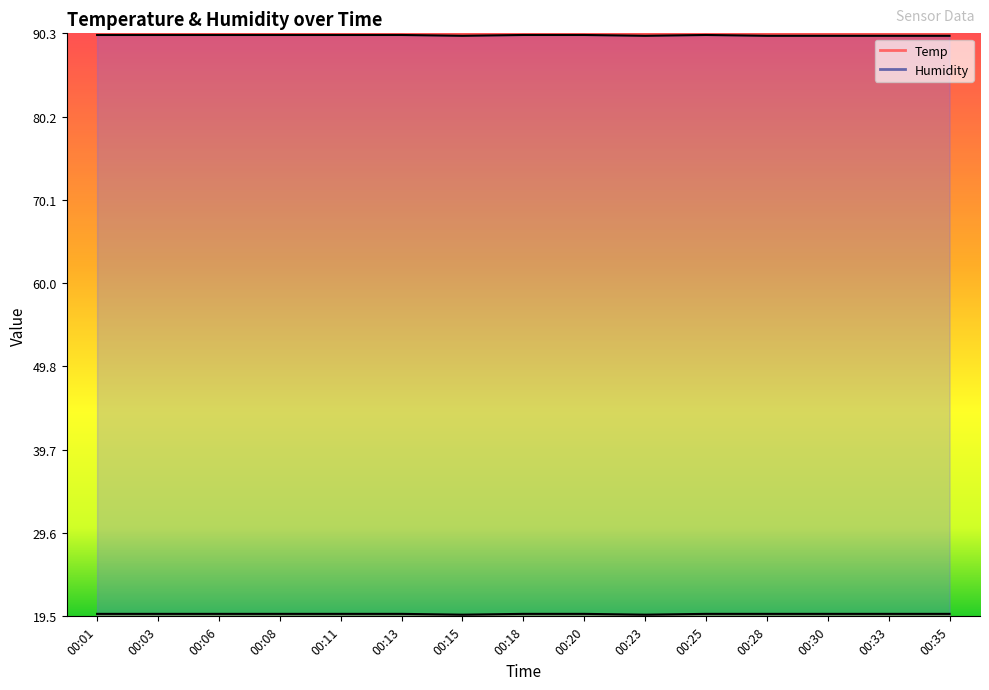

True or false: Humidity and Temp intersect in this chart.

False